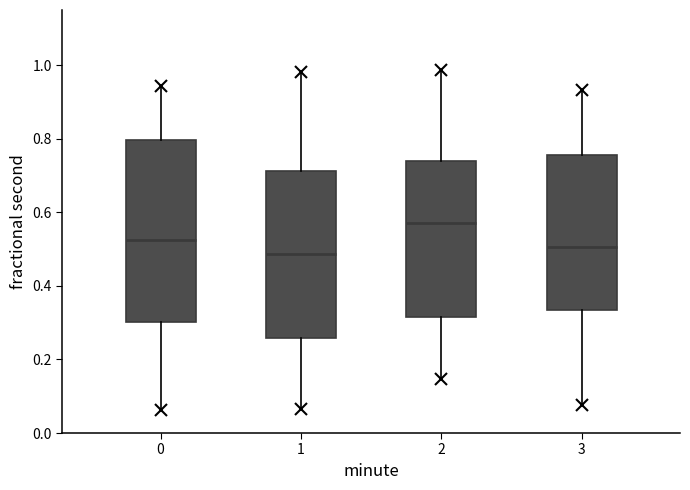

Comparing the boxes themselves (not the whiskers), which one is the tallest?

0